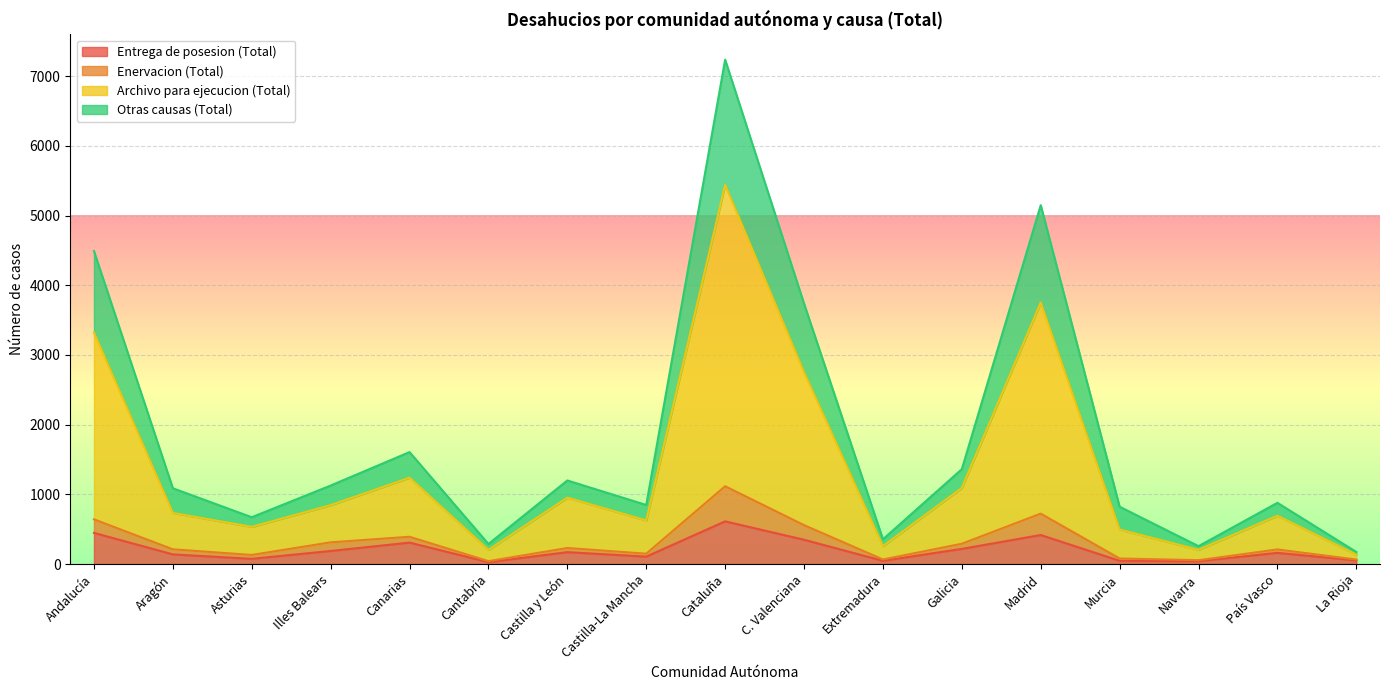

Is the value of Archivo para ejecucion (Total) at Extremadura greater than the value of Otras causas (Total) at Illes Balears?

No